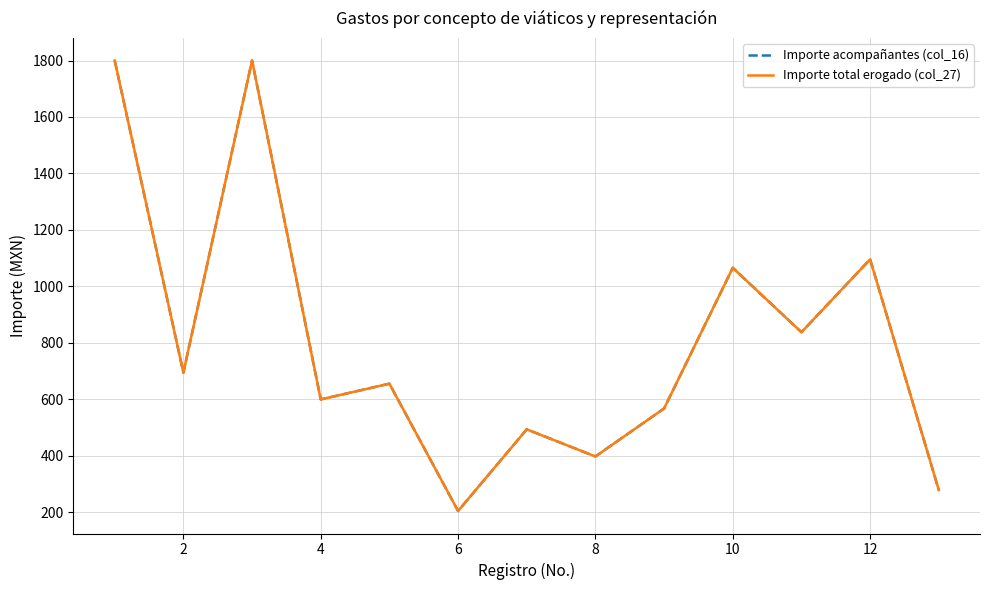

Is this an area chart (filled region under the line)?

No